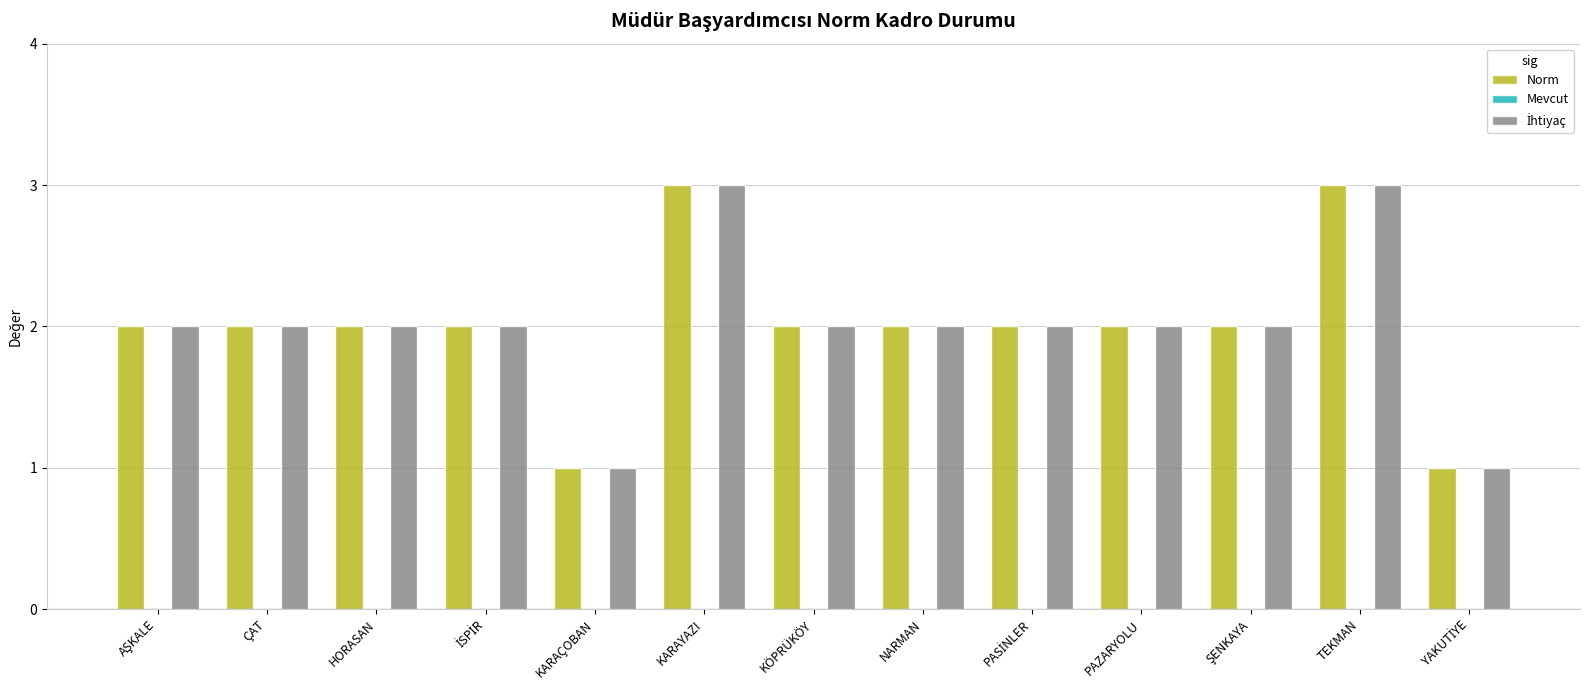

What is the greatest value displayed?

3